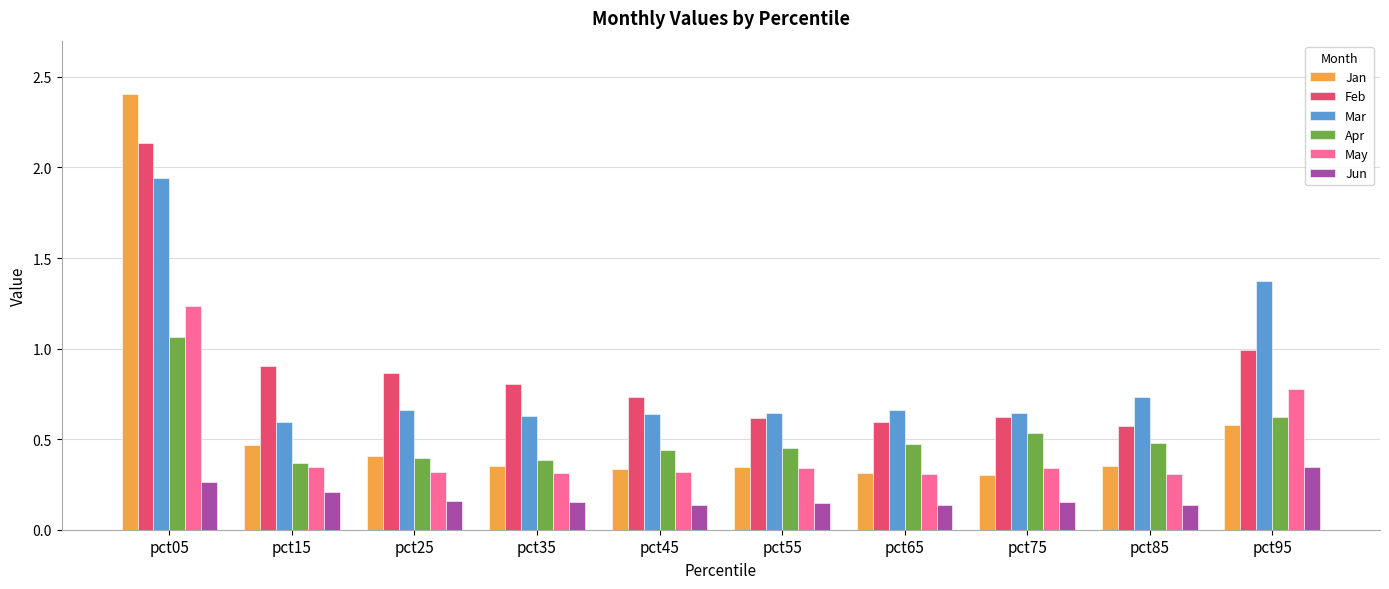

How many bars are there in total?

60